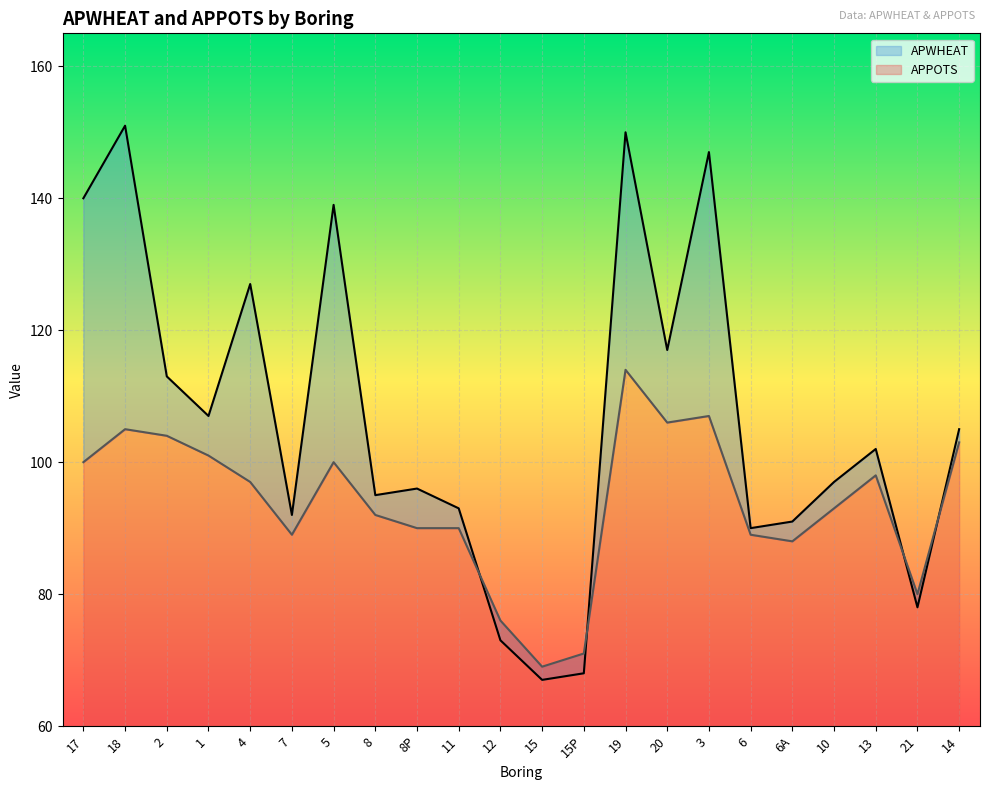

How many intersections are there between APWHEAT and APPOTS?

4